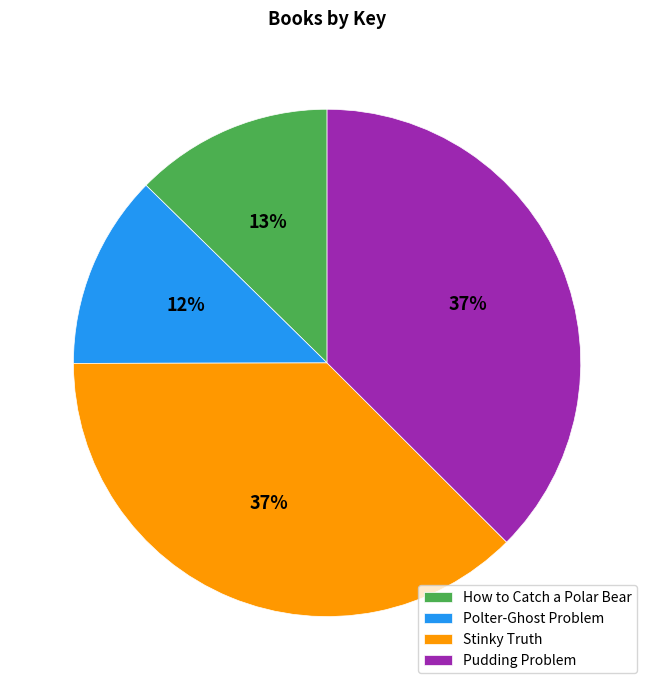

What percentage is the Polter-Ghost Problem slice, to the nearest percent?

12%